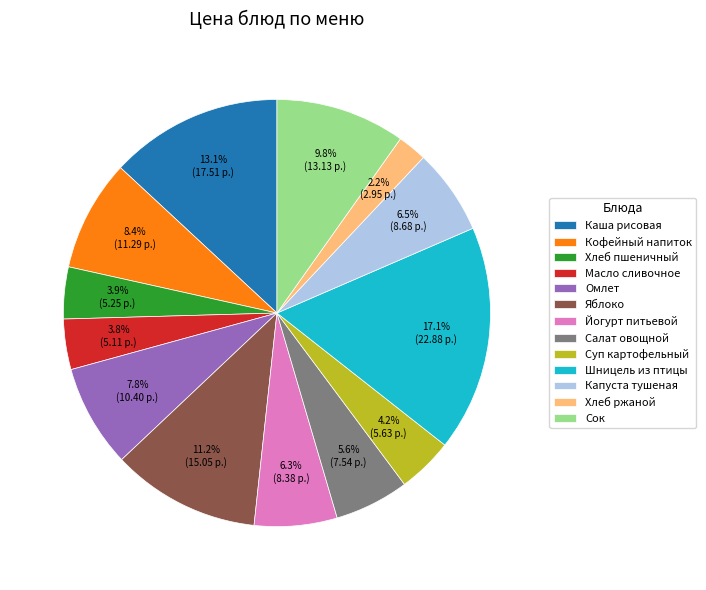

To the nearest percent, what portion does Йогурт питьевой represent?

6%